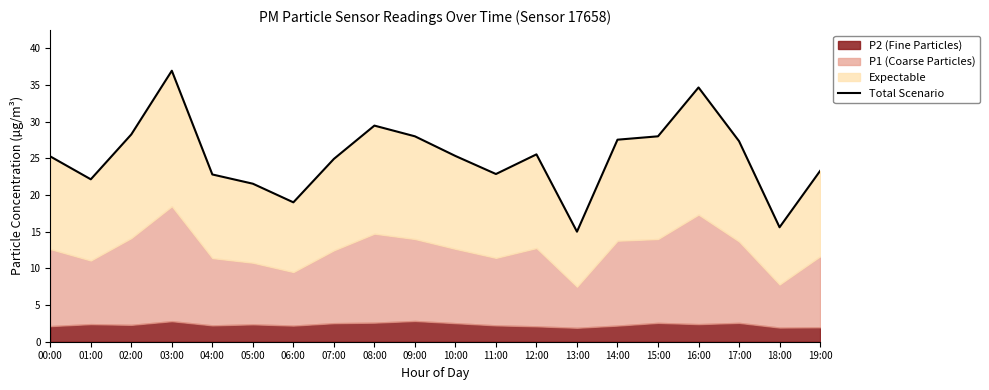

List the labels in order of value, smallest first.

13:00, 18:00, 06:00, 05:00, 01:00, 04:00, 11:00, 19:00, 07:00, 00:00, 10:00, 12:00, 17:00, 14:00, 09:00, 15:00, 02:00, 08:00, 16:00, 03:00